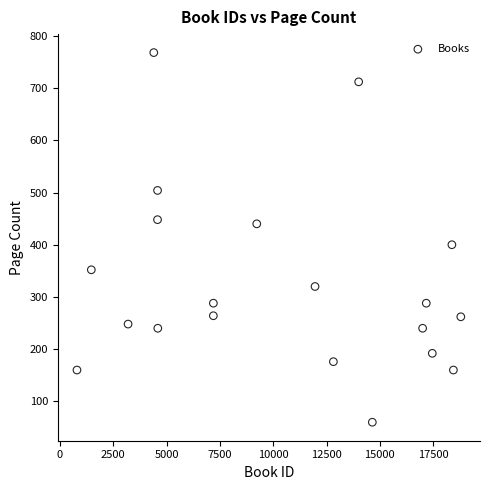

What is the range of Y values (max minus min)?

708